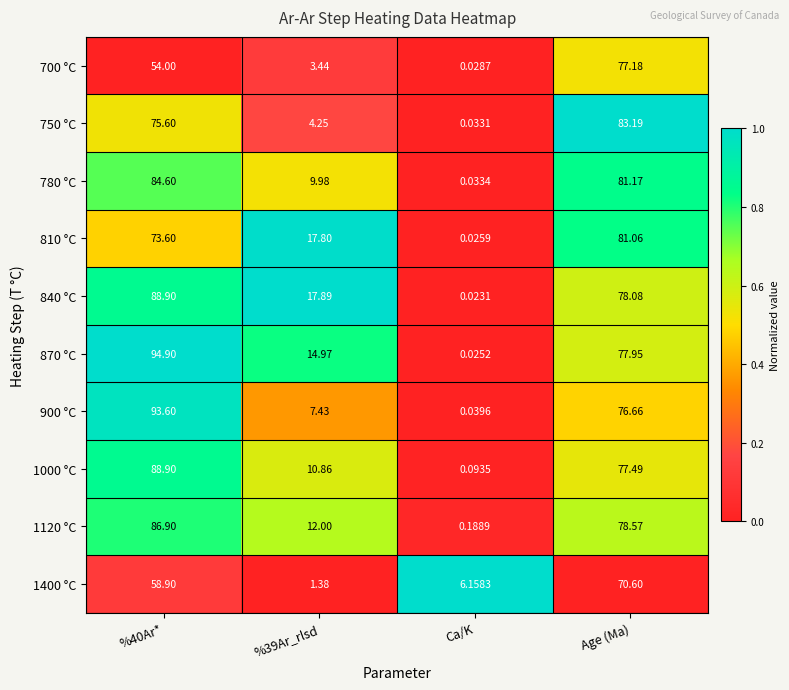

Which series has the widest spread of values?

870 °C